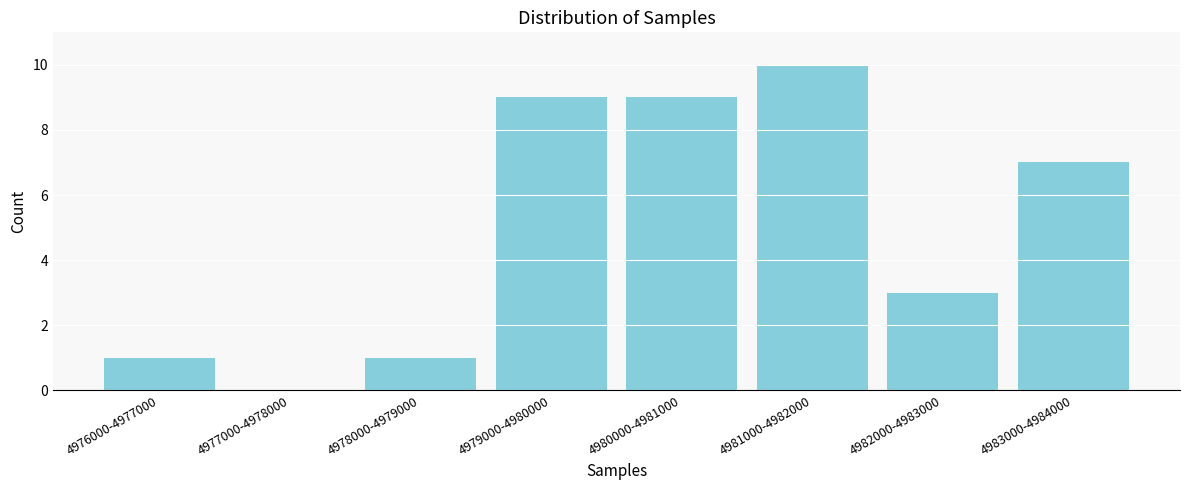

Reading right to left, what are all the values shown in this chart?

4983000-4984000=7	4982000-4983000=3	4981000-4982000=10	4980000-4981000=9	4979000-4980000=9	4978000-4979000=1	4977000-4978000=0	4976000-4977000=1